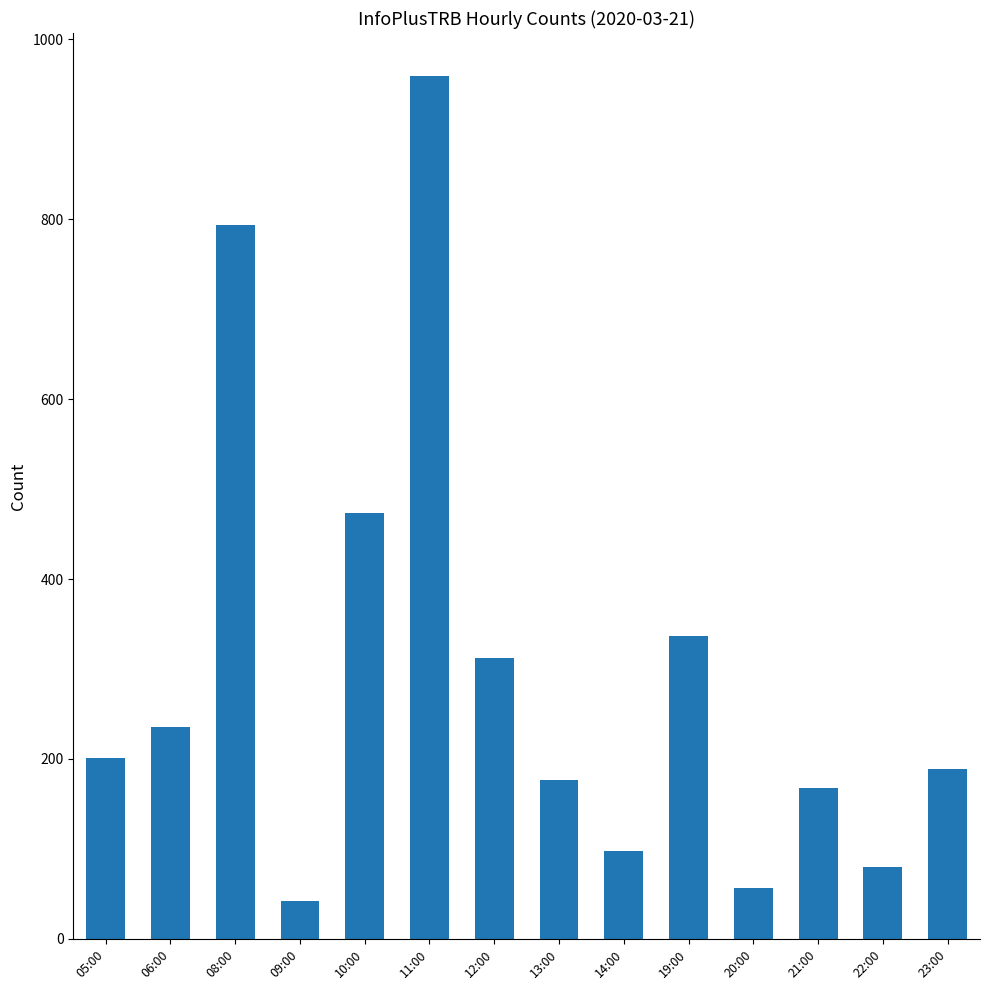

What is the change in value from 06:00 to 10:00?

+238